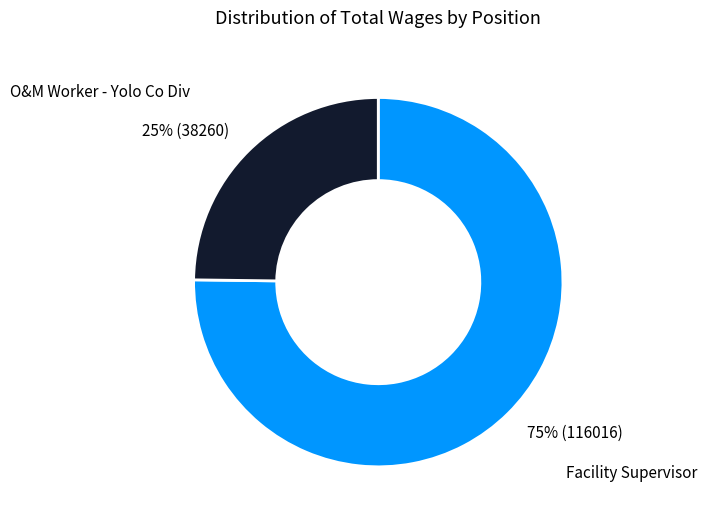

Count the number of slices in the pie.

2